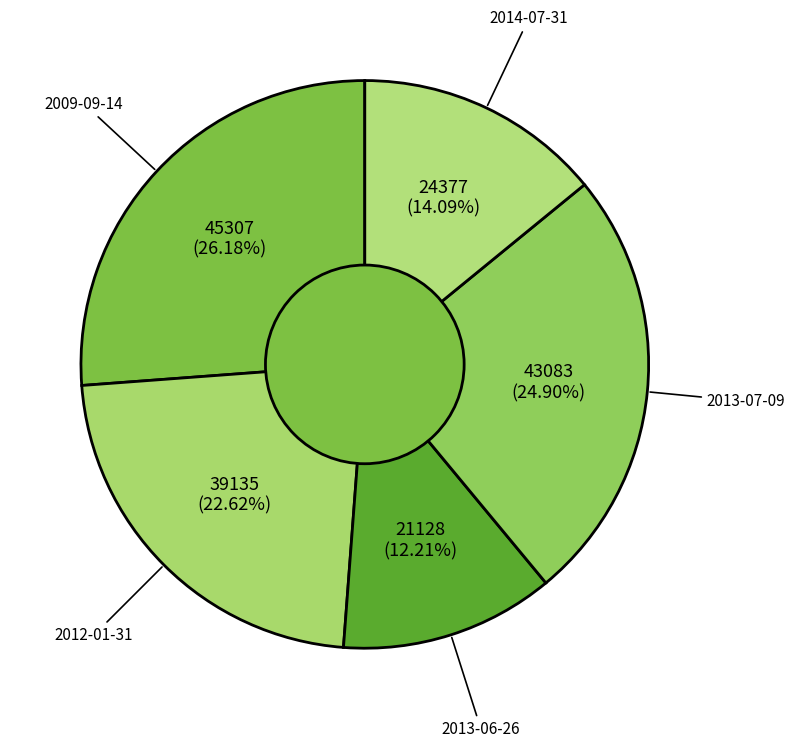

Which has a higher value, 2009-09-14 or 2013-06-26?

2009-09-14